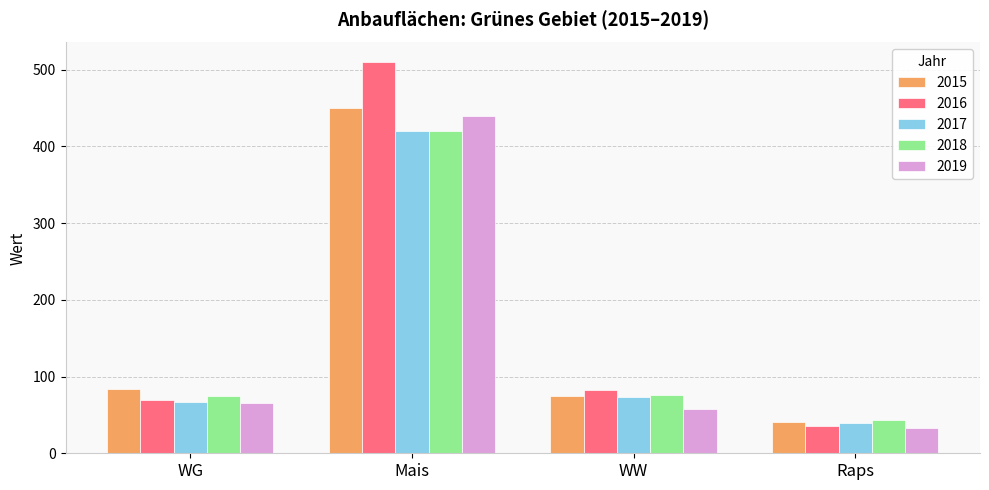

At which label does 2017 reach its minimum?

Raps